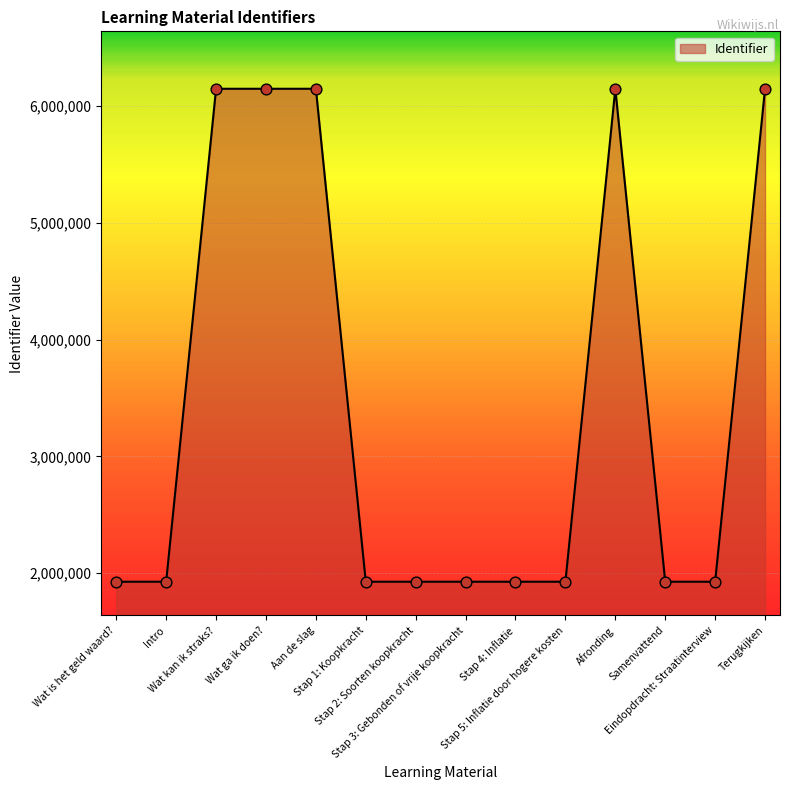

Between Samenvattend and Aan de slag, which is larger?

Aan de slag